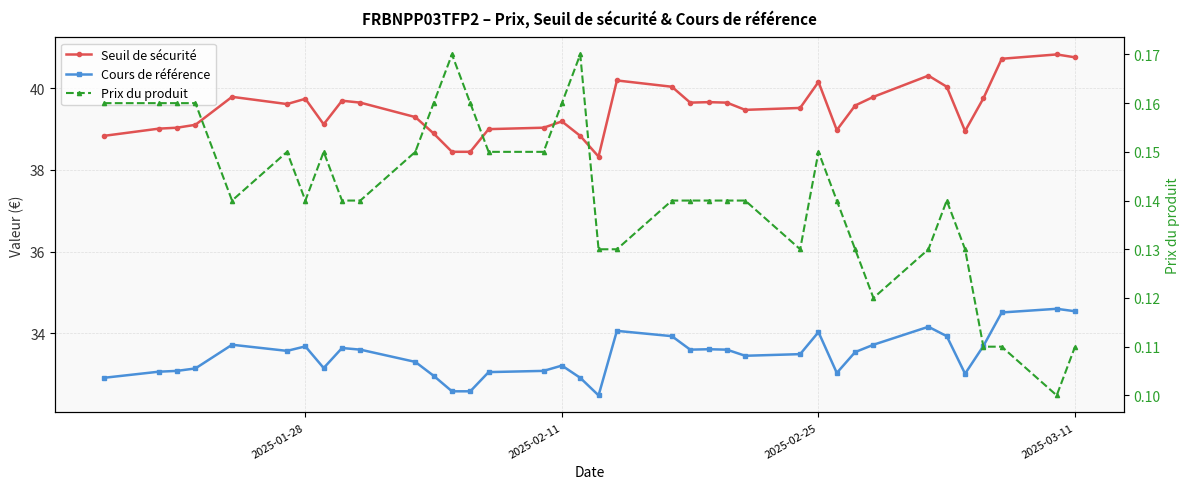

Which series has the largest total across all categories?

Seuil de sécurité